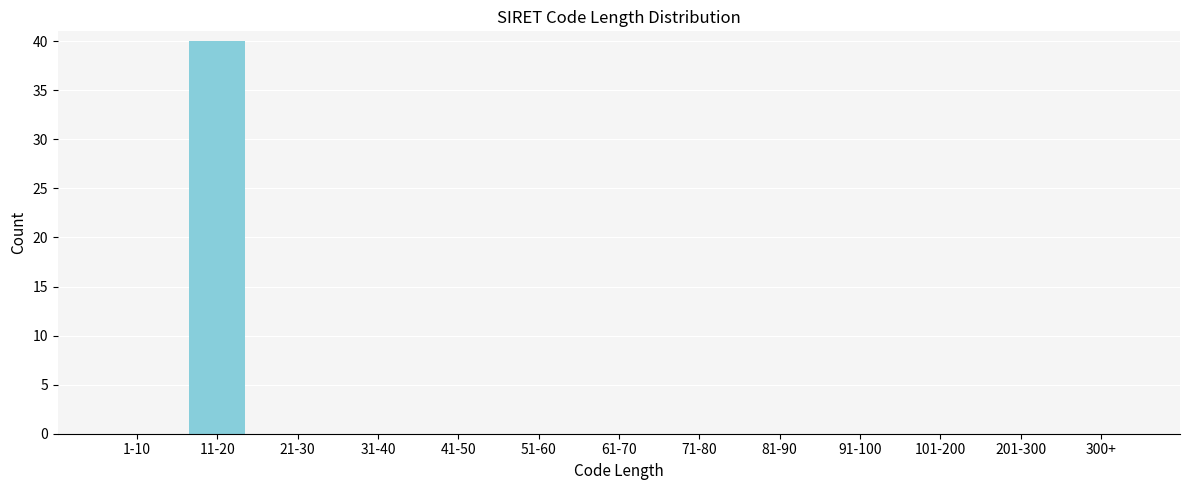

Reading left to right, list all the values displayed in this chart.

1-10=0	11-20=40	21-30=0	31-40=0	41-50=0	51-60=0	61-70=0	71-80=0	81-90=0	91-100=0	101-200=0	201-300=0	300+=0